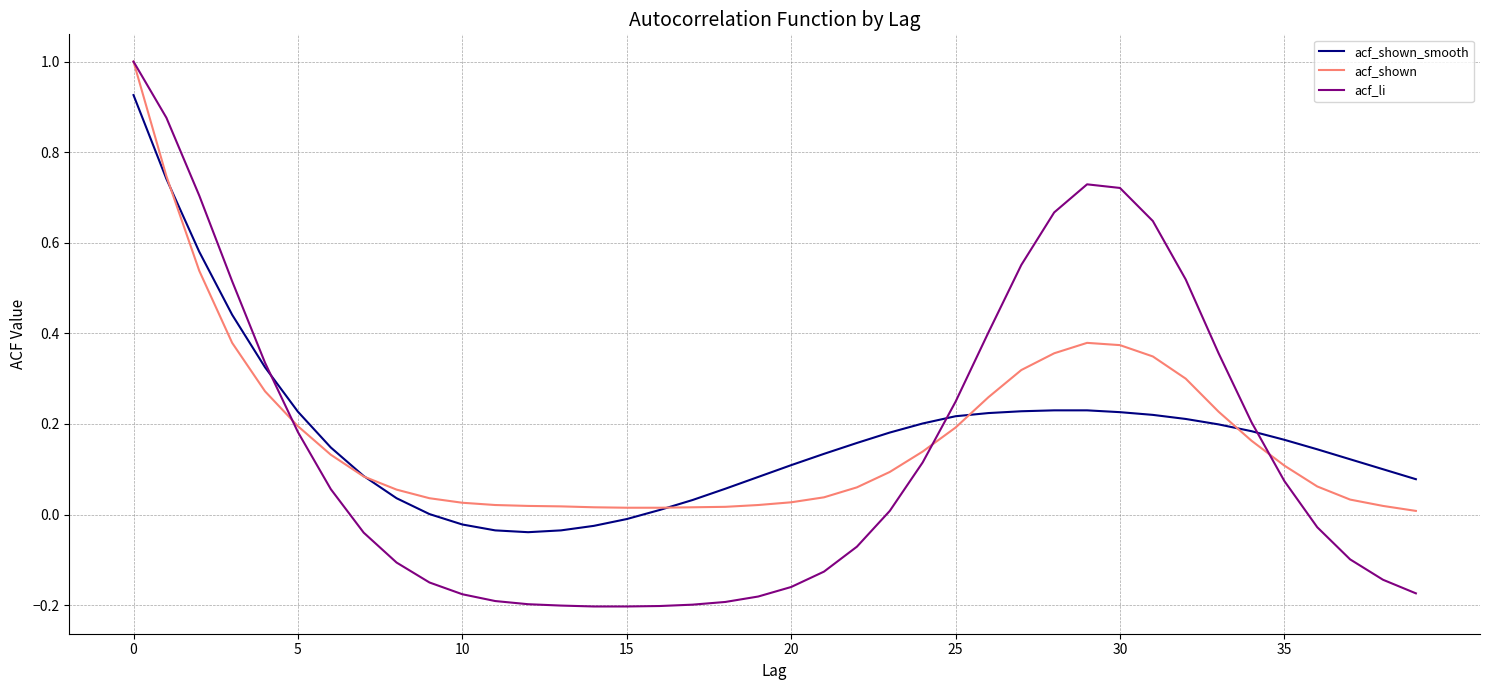

What is the highest value of the acf_shown series?

1.0